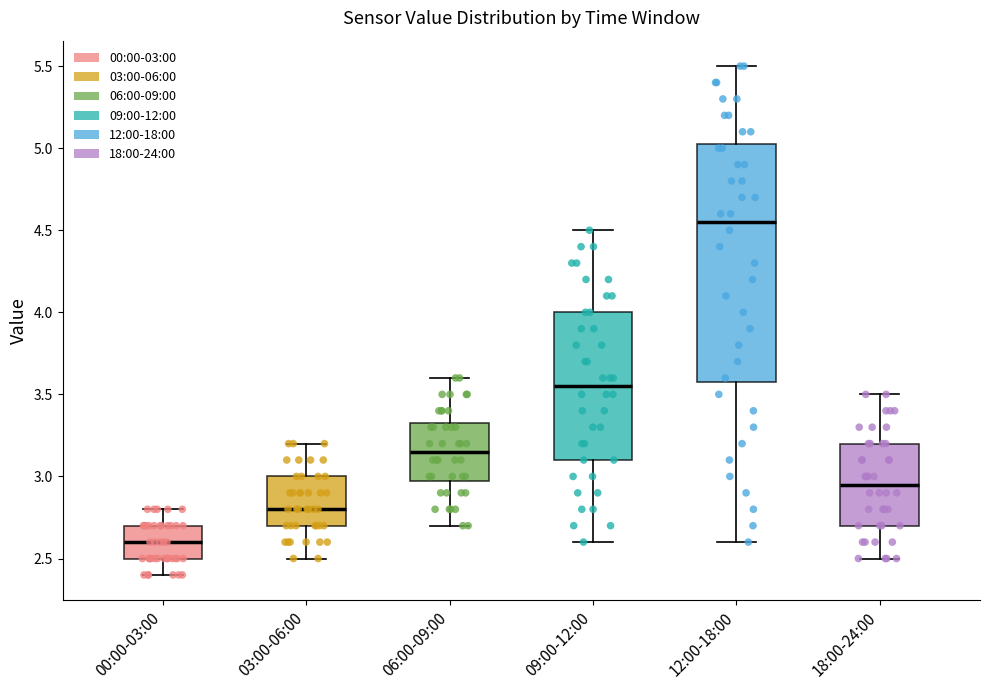

Which box is the tallest, from its lower edge to its upper edge?

12:00-18:00